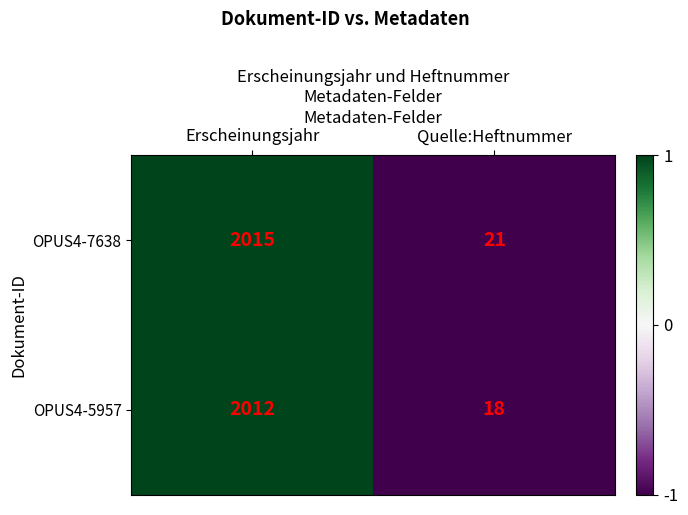

What is the highest value of the OPUS4-7638 series?

2015